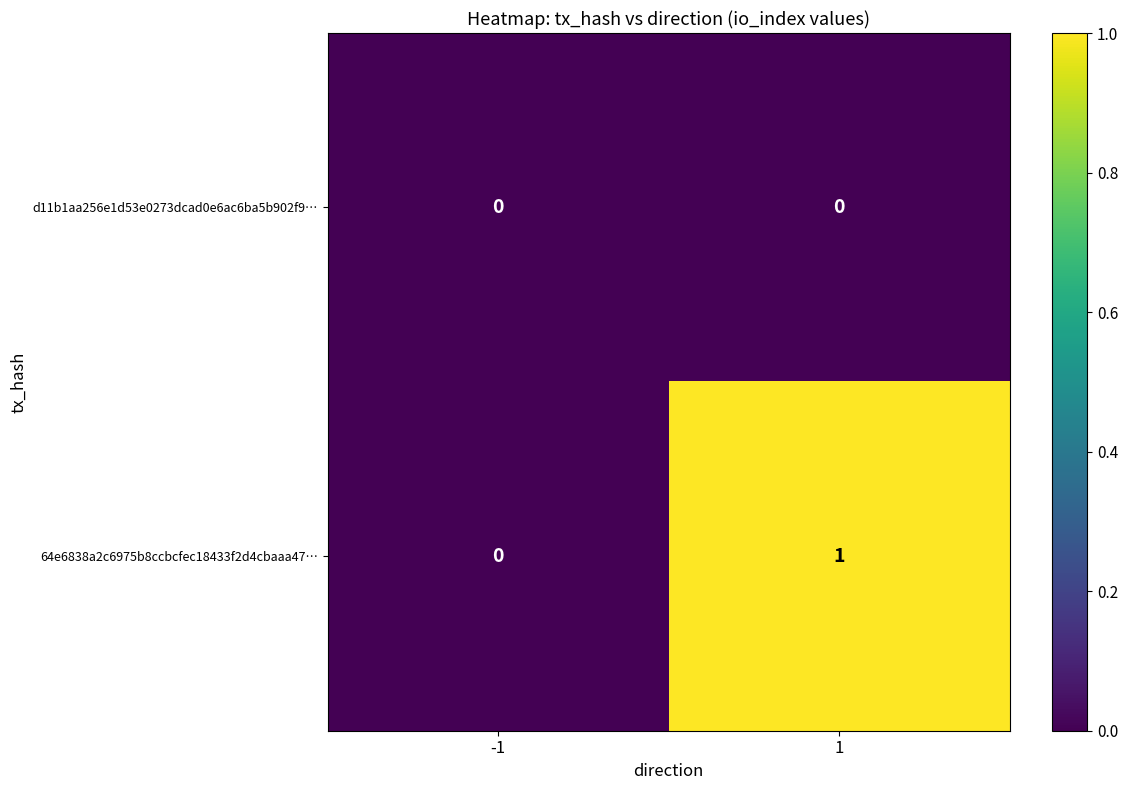

What is the maximum value shown in the chart?

1